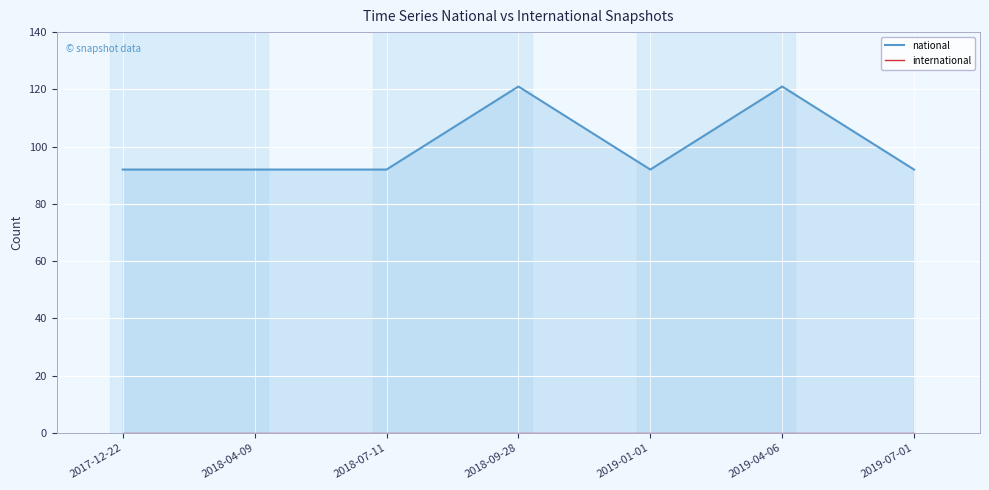

True or false: national and international cross at least once.

False